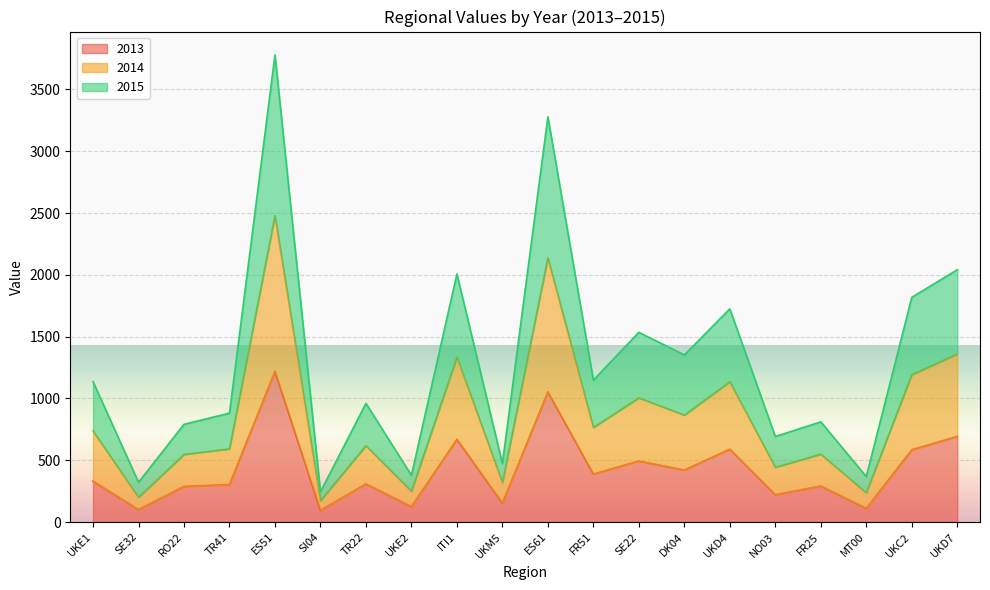

List the series in order of their overall mean, lowest first.

2013, 2015, 2014